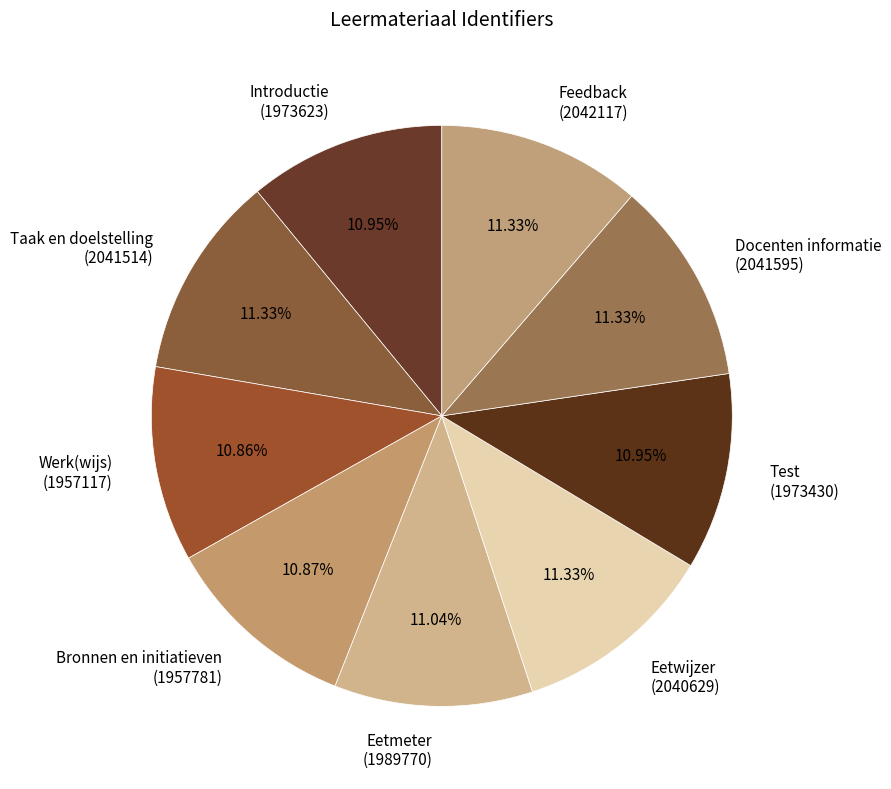

How many slices are in this pie chart?

9